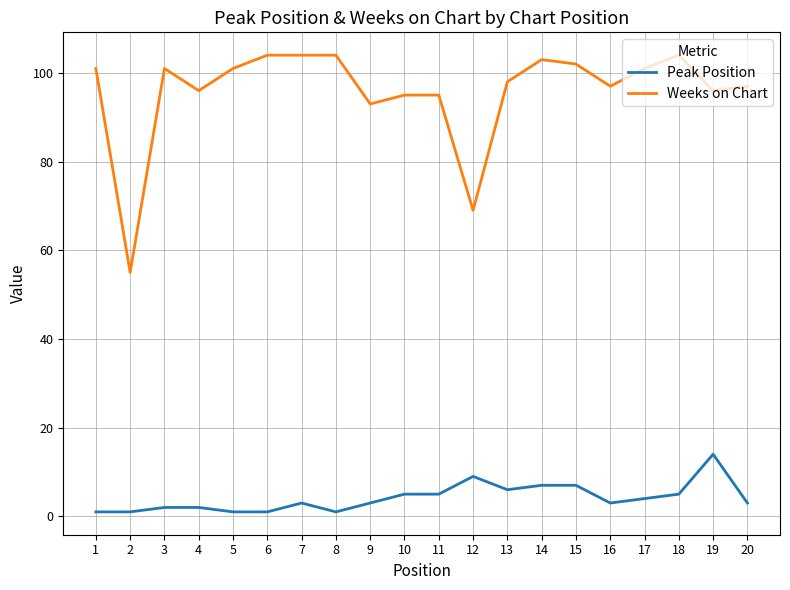

Is it true that Peak Position equals 3 at 20?

True